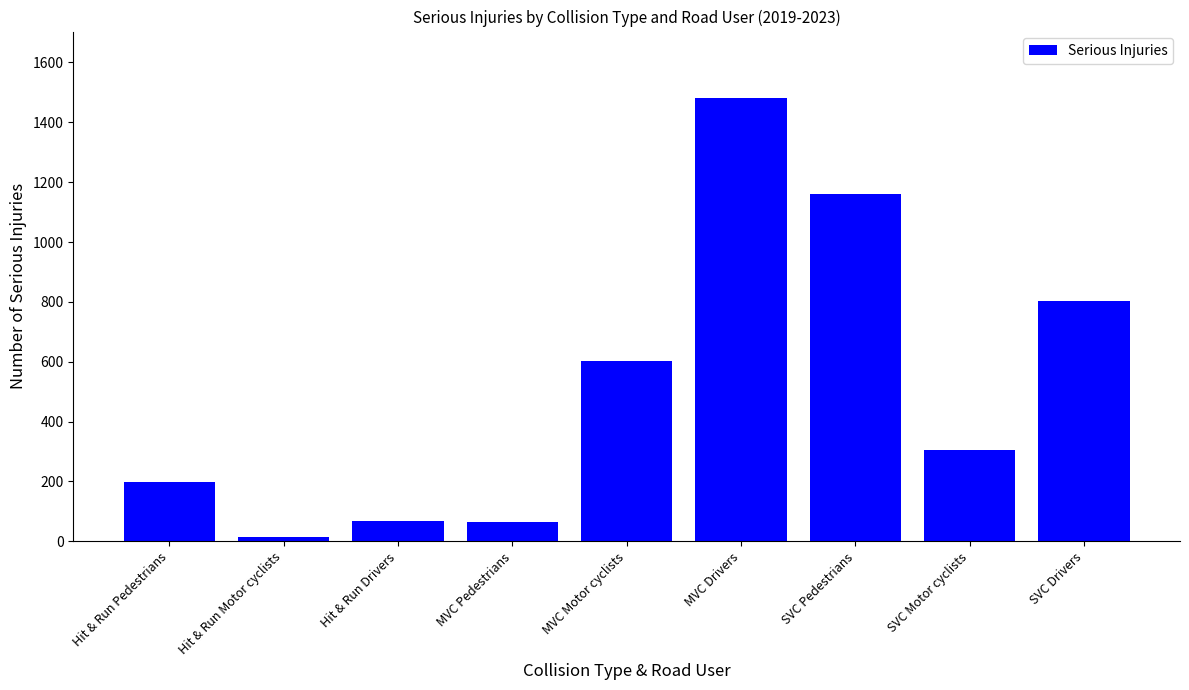

The value at MVC Drivers is 1481. True or false?

True